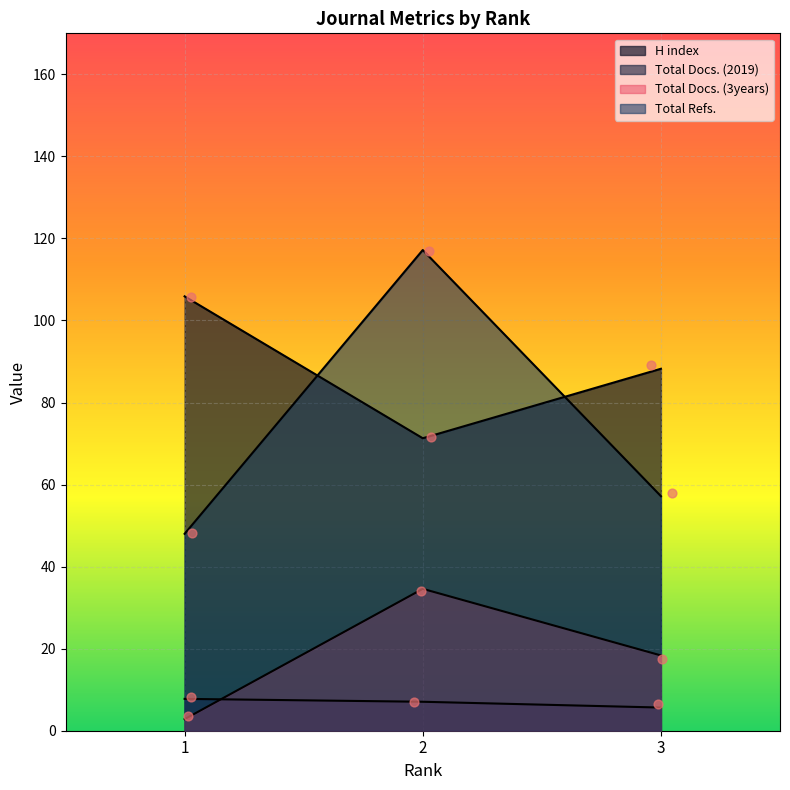

Which series has the widest spread of Y values?

Total Refs.